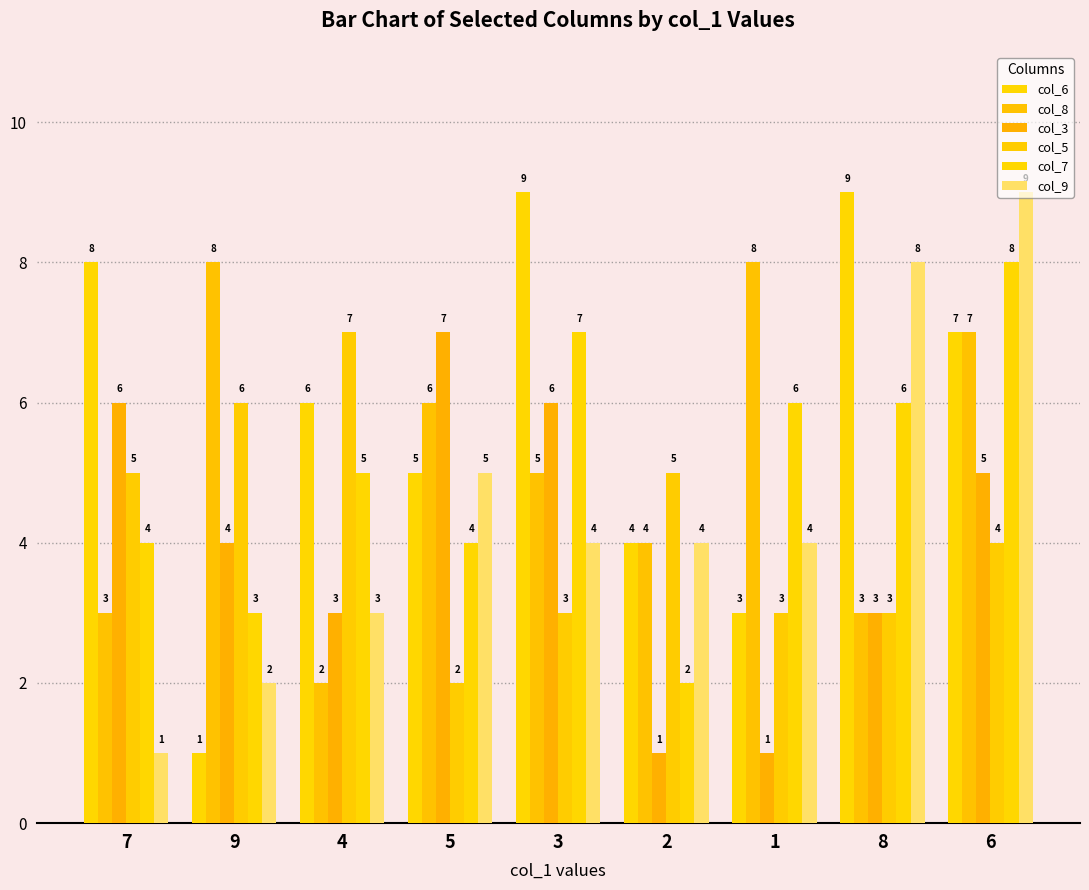

True or false: col_8 has a value of 2 at 7.

False